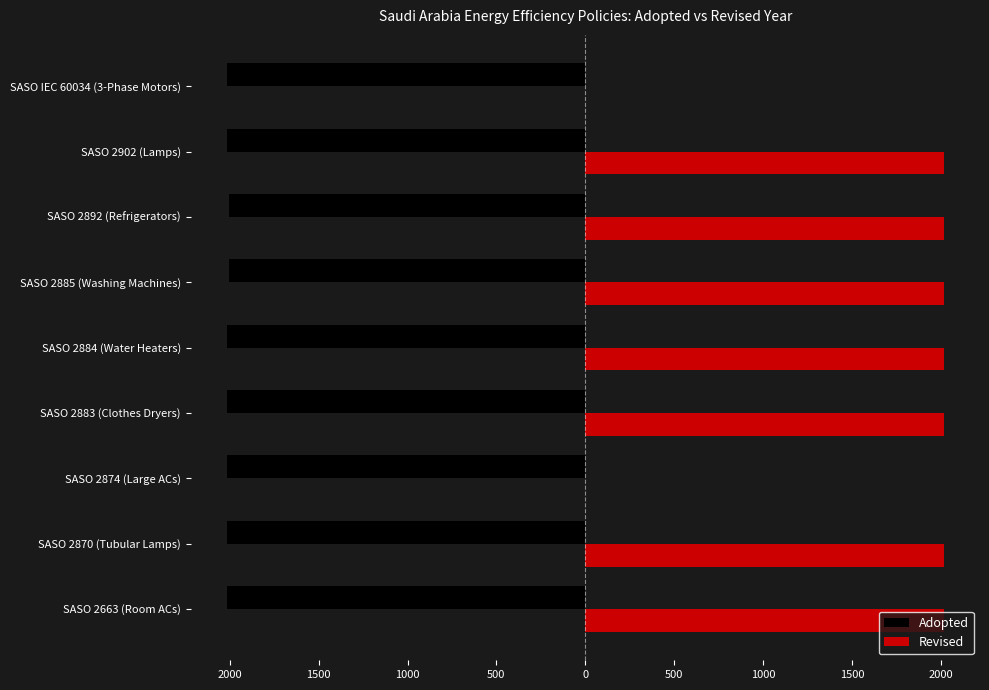

What are all the series names shown in the legend?

Adopted, Revised